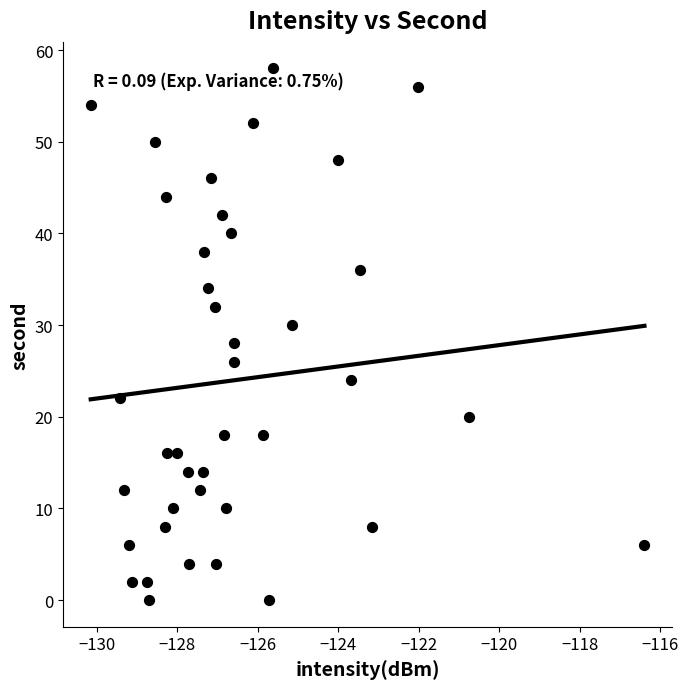

Count the number of points in this scatter plot.

40